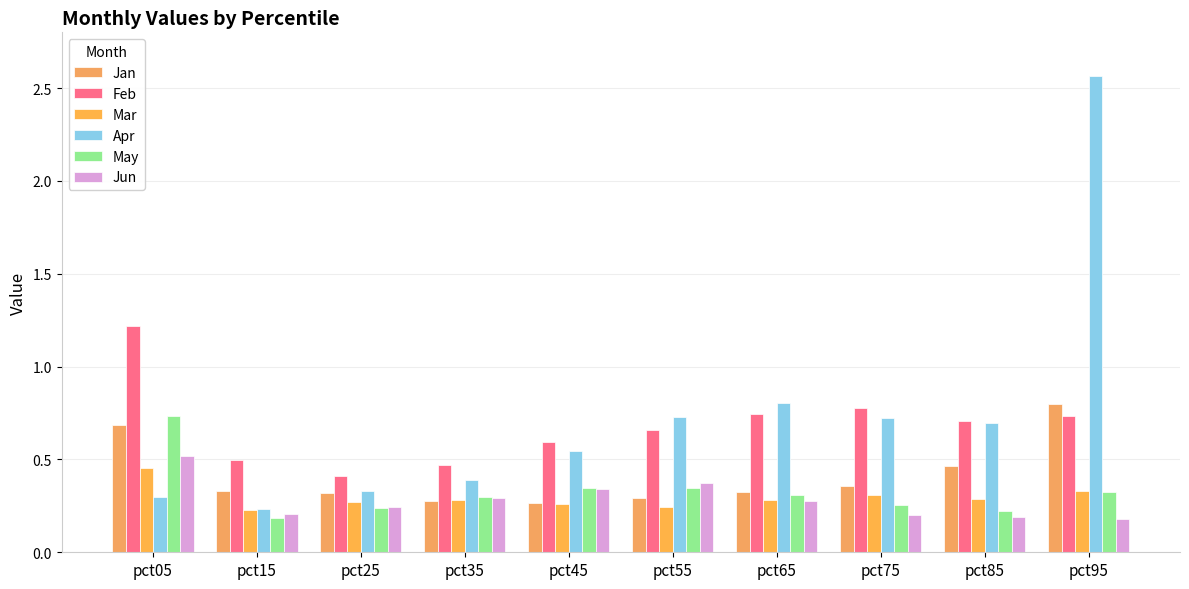

True or false: May has a value of 0.3 at pct95.

True